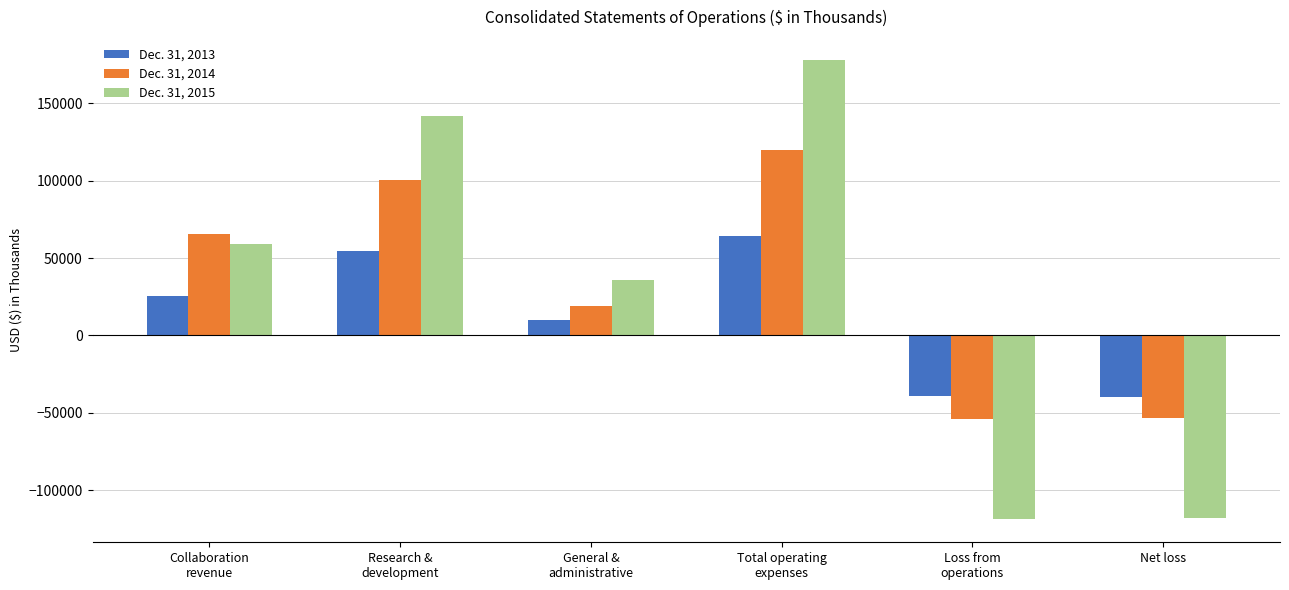

What is the label of the 3rd bar from the left?

General &
administrative